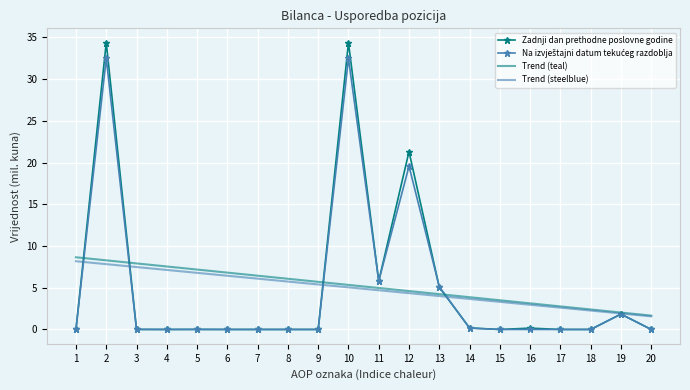

What is the difference between the Trend (teal) values at 5 and 16?

4.0